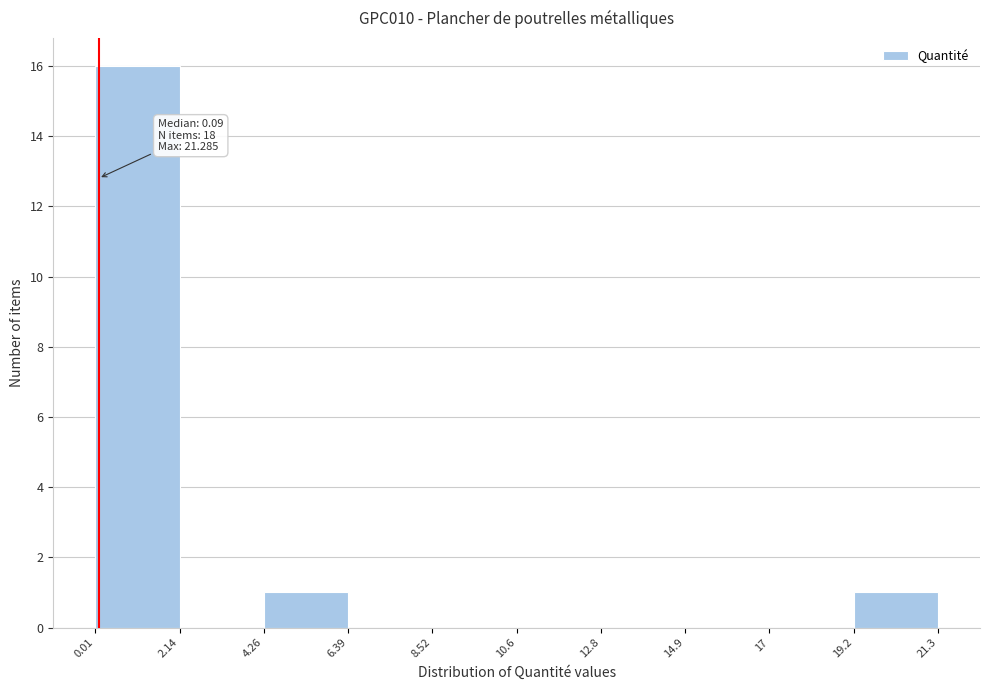

Which range on the x-axis has the tallest bar?

0.01 to 2.14